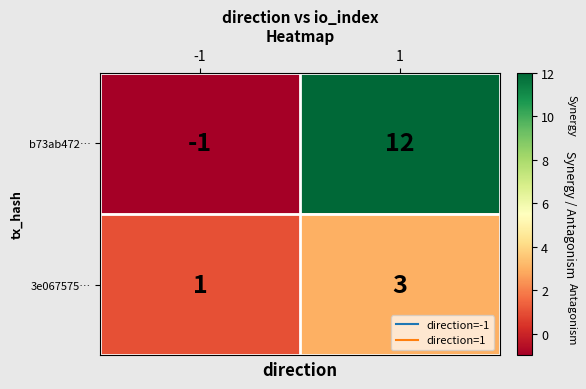

List the series in order of their peak value, lowest first.

3e067575…, b73ab472…